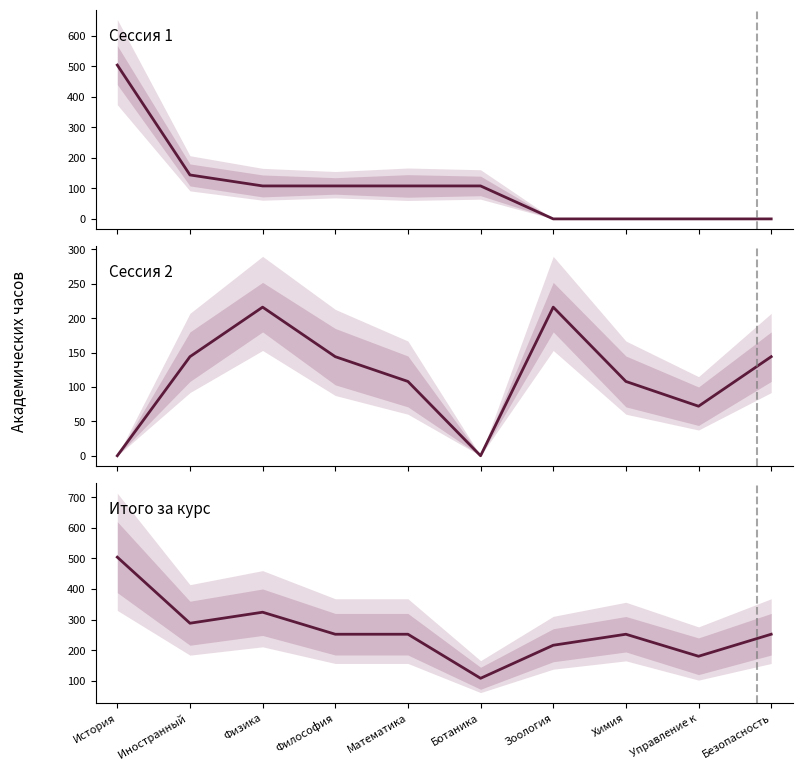

How many interior local valleys does the Сессия 2 series have?

2